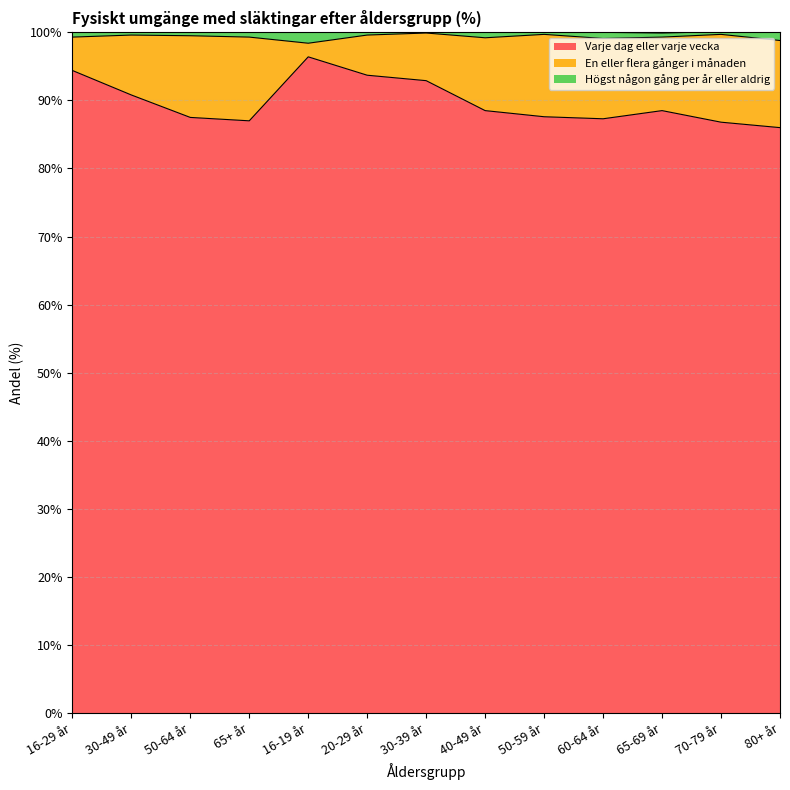

Is it true that Varje dag eller varje vecka equals 93.7 at 20-29 år?

True